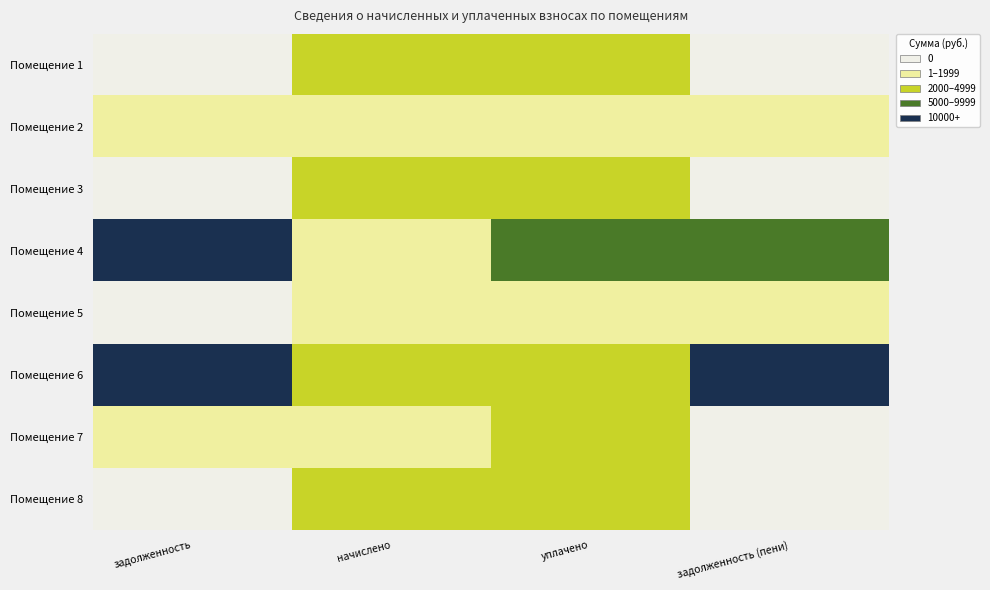

Which series has the widest spread of values?

6